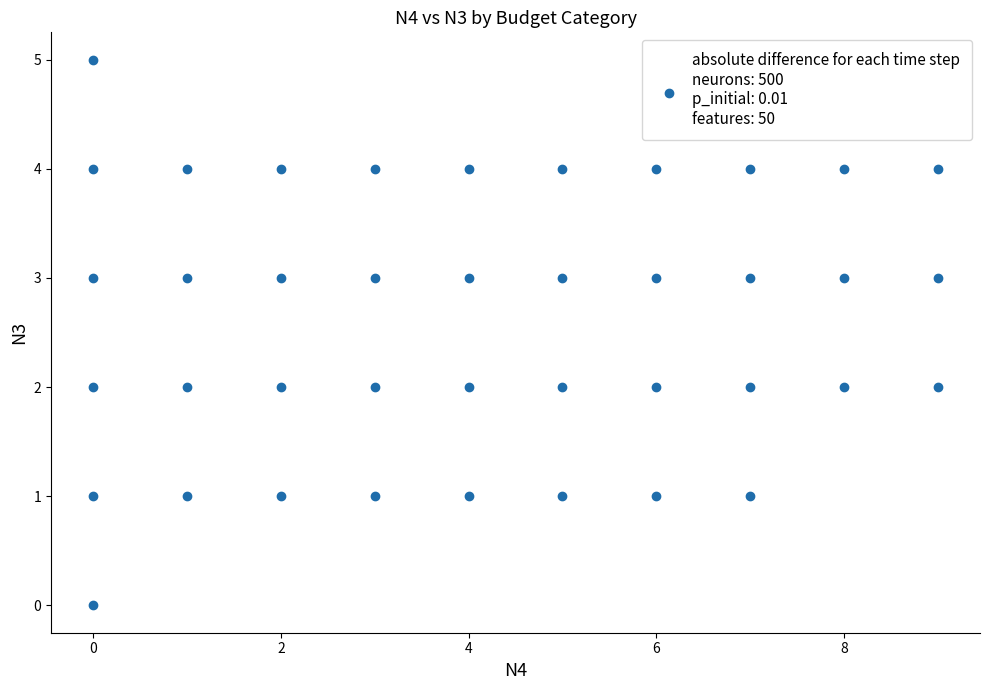

What is the range of Y values (max minus min)?

5